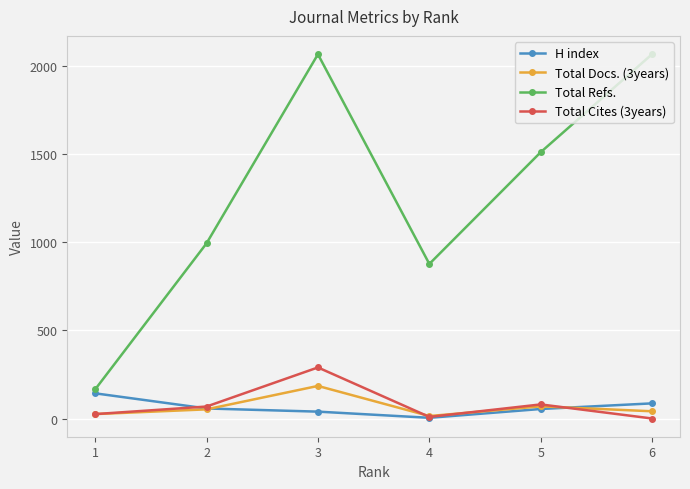

What is the average value of the Total Refs. series?

1282